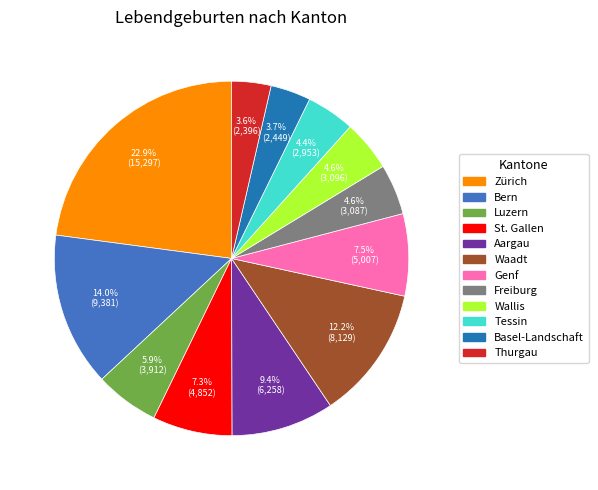

Does Waadt represent more than half of the total?

No